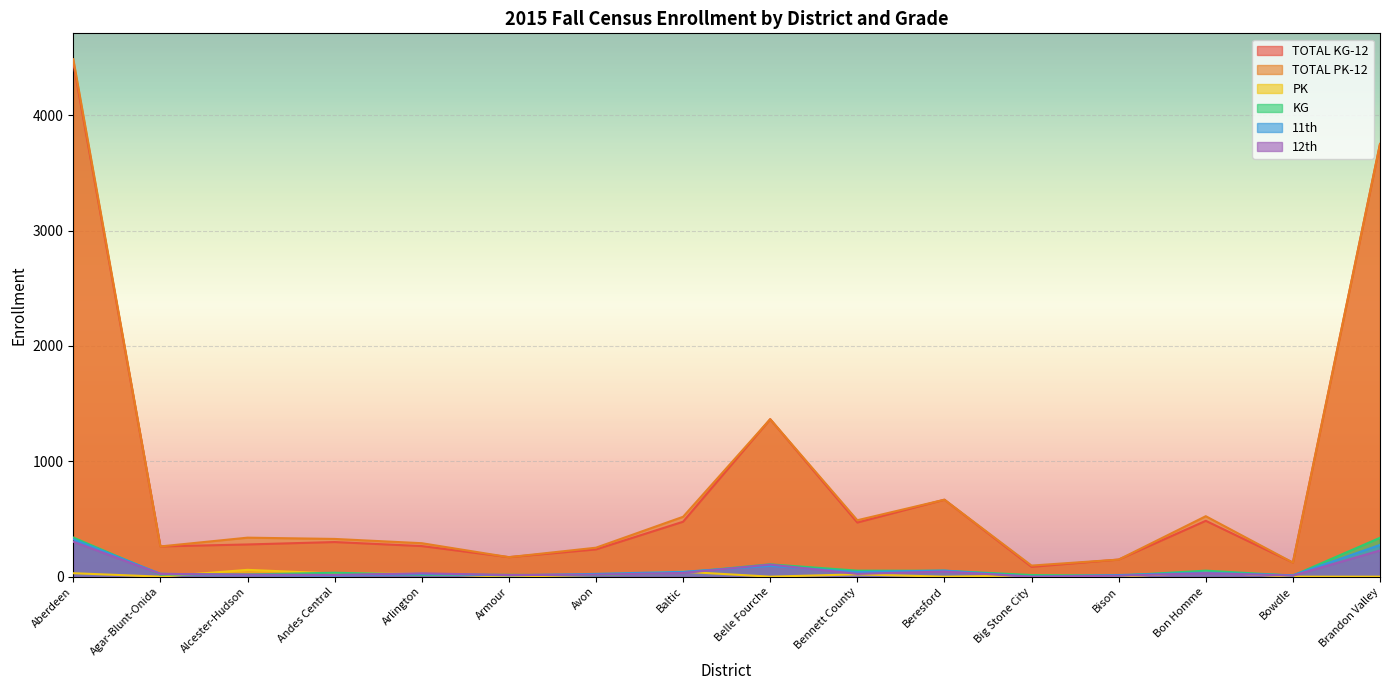

Where does the TOTAL PK-12 series first go above 338?

Aberdeen